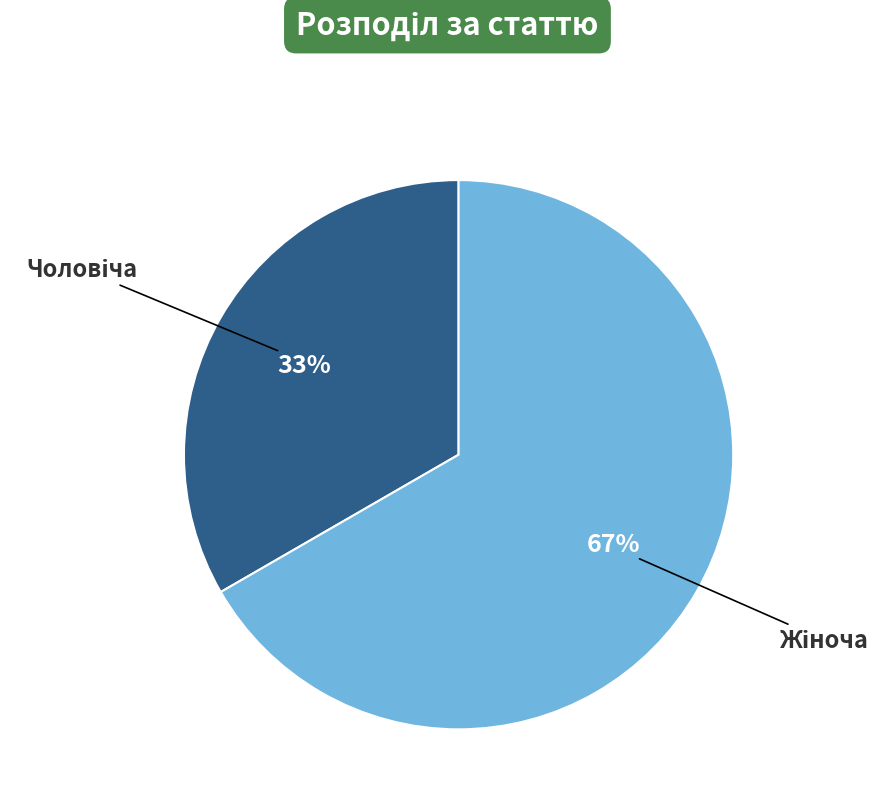

Is there a majority slice in this chart?

Yes